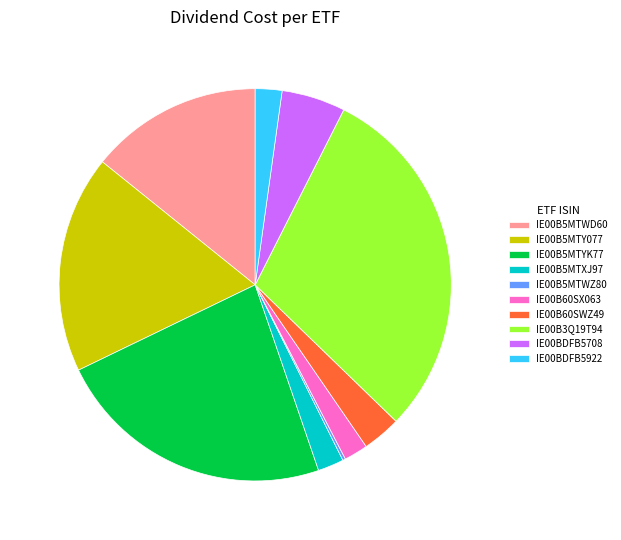

Do IE00B5MTY077 and IE00B5MTXJ97 together represent more than half of the pie?

No